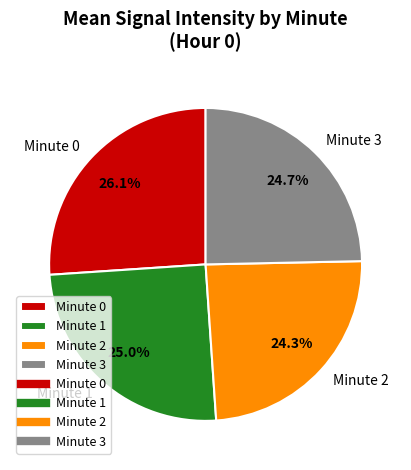

To the nearest percent, what is the difference between the largest and smallest slice percentages?

2%